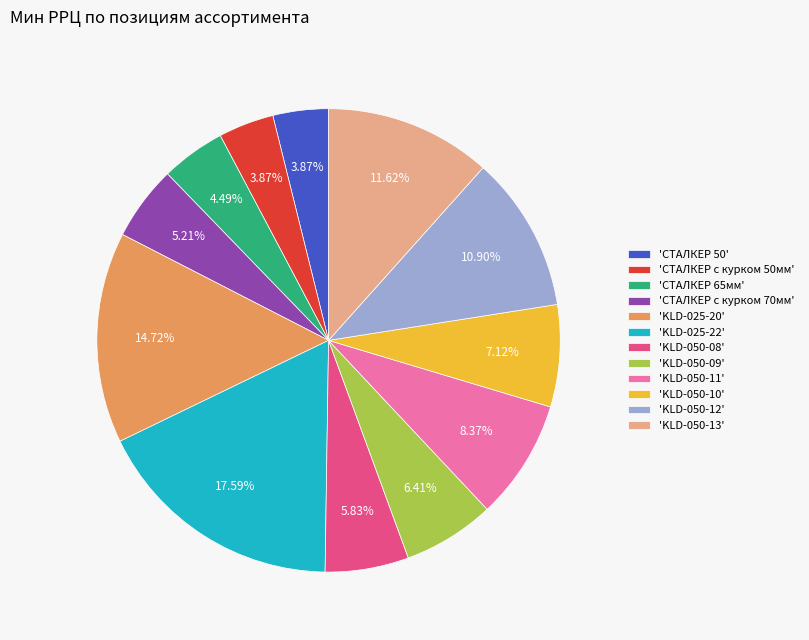

Count the number of slices in the pie.

12